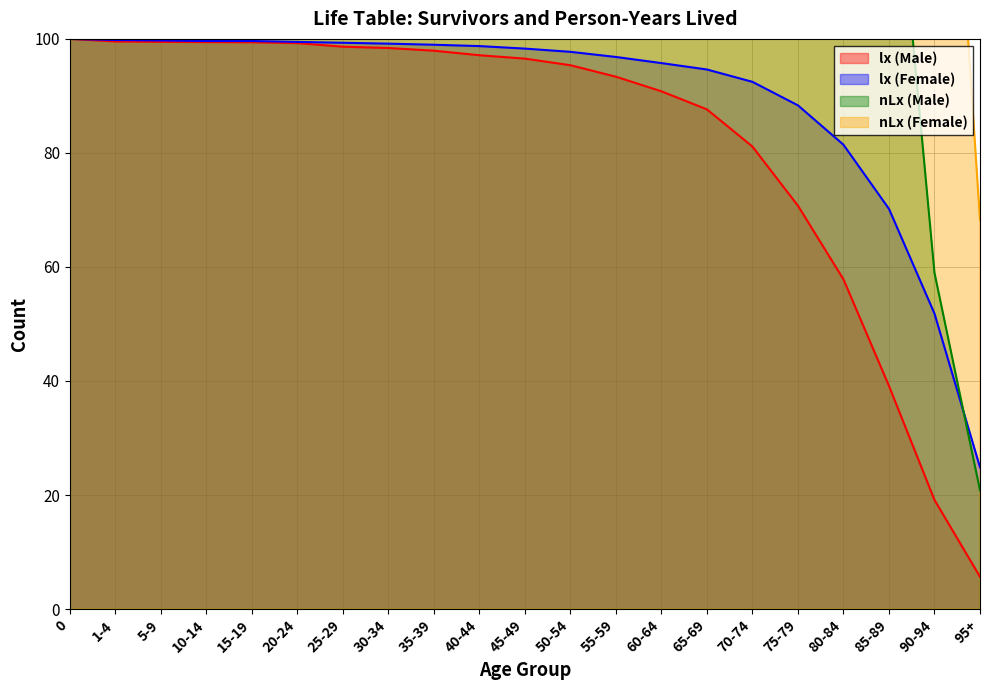

Reading left to right, transcribe all the data shown in this chart.

lx (Male): 0=100.0	1-4=99.6	5-9=99.5	10-14=99.4	15-19=99.4	20-24=99.3	25-29=98.6	30-34=98.4	35-39=97.9	40-44=97.1	45-49=96.5	50-54=95.4	55-59=93.4	60-64=90.8	65-69=87.6	70-74=81.1	75-79=70.7	80-84=57.8	85-89=39.1	90-94=19.1	95+=5.7
lx (Female): 0=100.0	1-4=99.8	5-9=99.7	10-14=99.6	15-19=99.6	20-24=99.5	25-29=99.3	30-34=99.2	35-39=99.0	40-44=98.7	45-49=98.3	50-54=97.7	55-59=96.8	60-64=95.8	65-69=94.6	70-74=92.5	75-79=88.3	80-84=81.4	85-89=70.2	90-94=51.8	95+=24.9
nLx (Male): 0=99.6	1-4=398.1	5-9=497.3	10-14=497.1	15-19=496.7	20-24=494.7	25-29=492.6	30-34=490.9	35-39=487.8	40-44=484.3	45-49=480.1	50-54=472.2	55-59=460.8	60-64=446.6	65-69=423.1	70-74=381.3	75-79=323.3	80-84=243.7	85-89=144.9	90-94=59.0	95+=20.8
nLx (Female): 0=99.8	1-4=399.0	5-9=498.3	10-14=498.1	15-19=497.8	20-24=497.0	25-29=496.2	30-34=495.4	35-39=494.3	40-44=492.7	45-49=490.2	50-54=486.5	55-59=481.6	60-64=476.4	65-69=468.8	70-74=453.9	75-79=424.9	80-84=378.6	85-89=304.2	90-94=190.0	95+=68.2